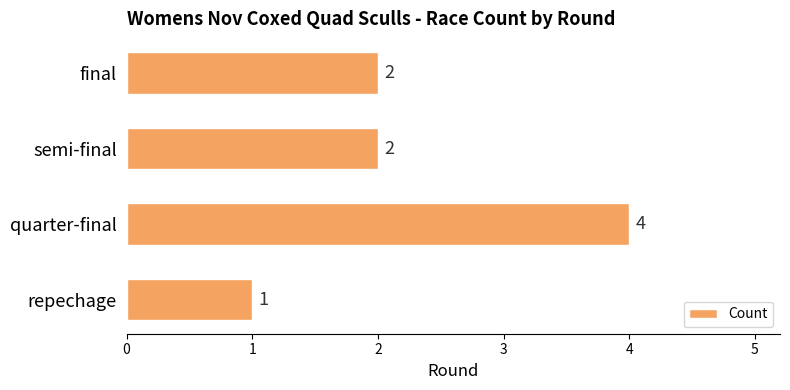

True or false: the data shows 2 at quarter-final.

False